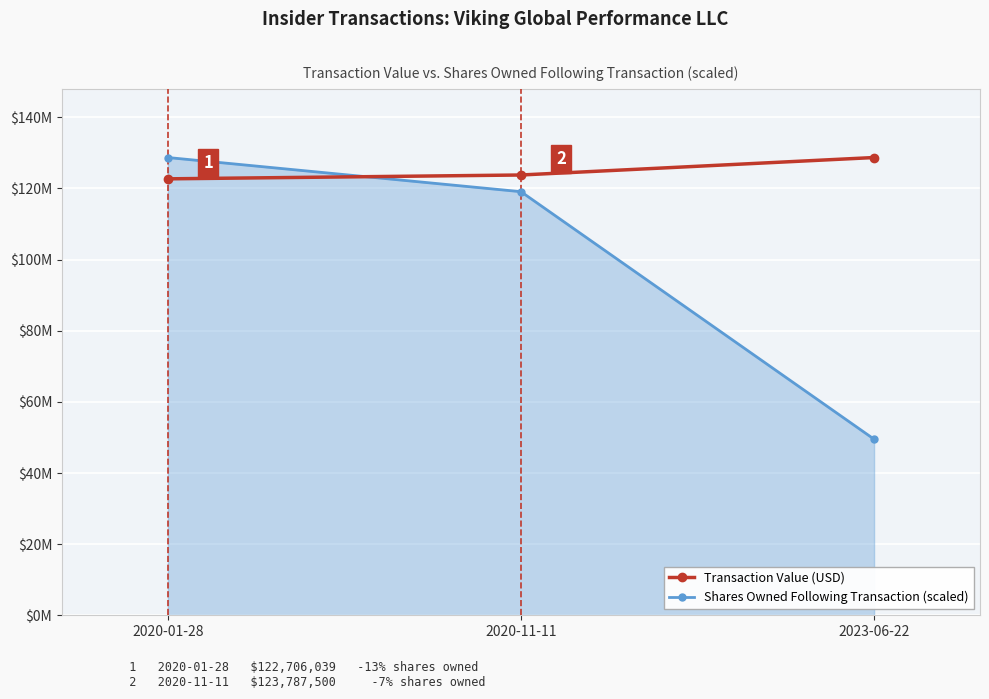

What is the smallest value displayed?

49508113.9